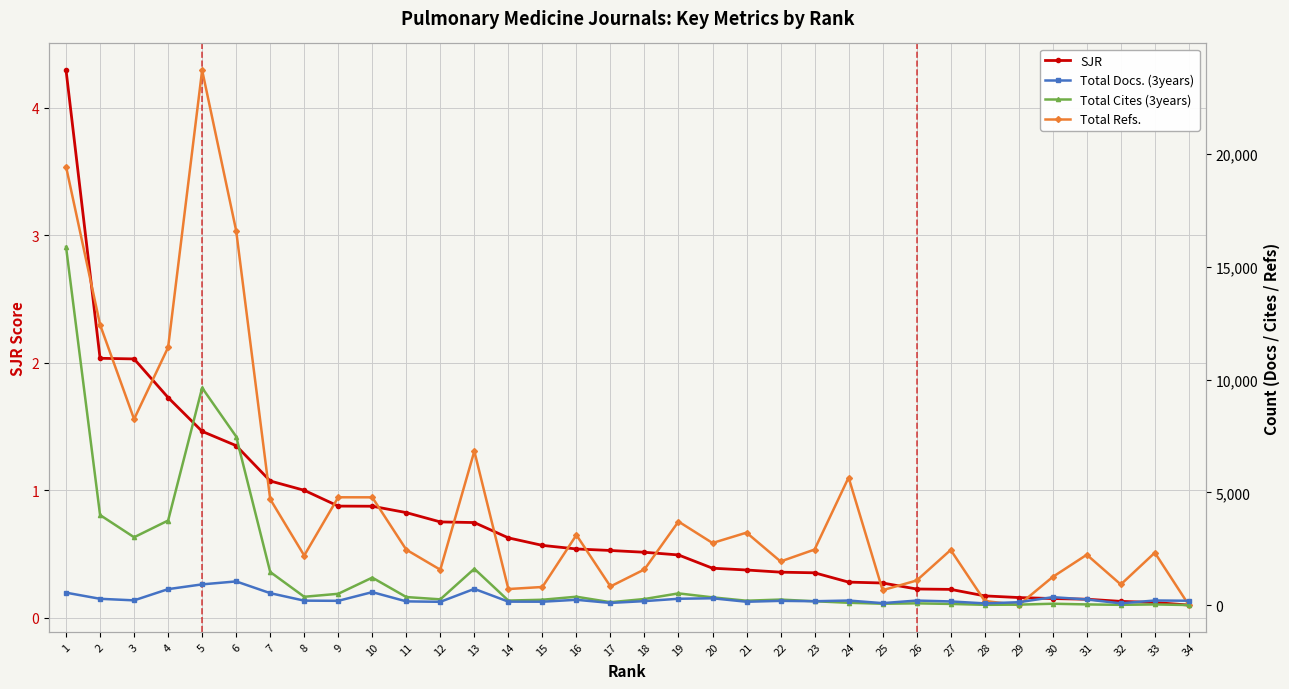

Which series has the widest spread of values?

Total Refs.